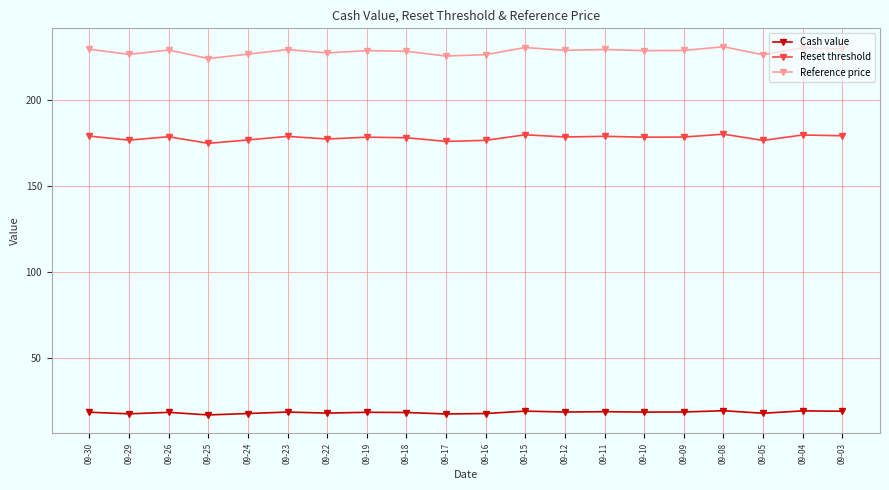

Which series has the widest spread of values?

Reference price